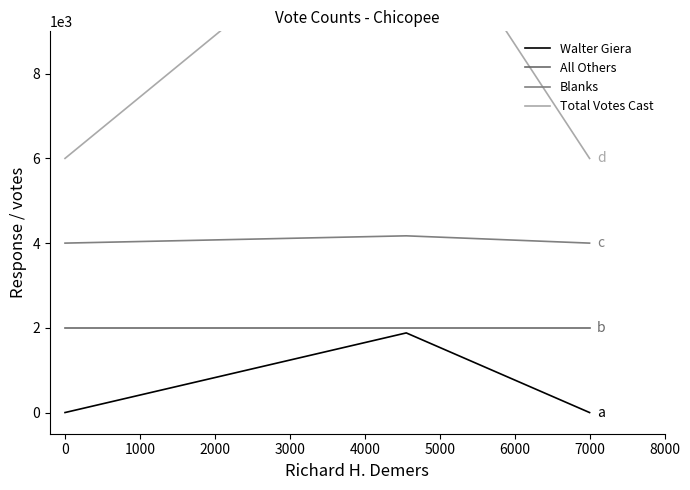

Is the value of Total Votes Cast at 1000 greater than the value of All Others at 0?

Yes